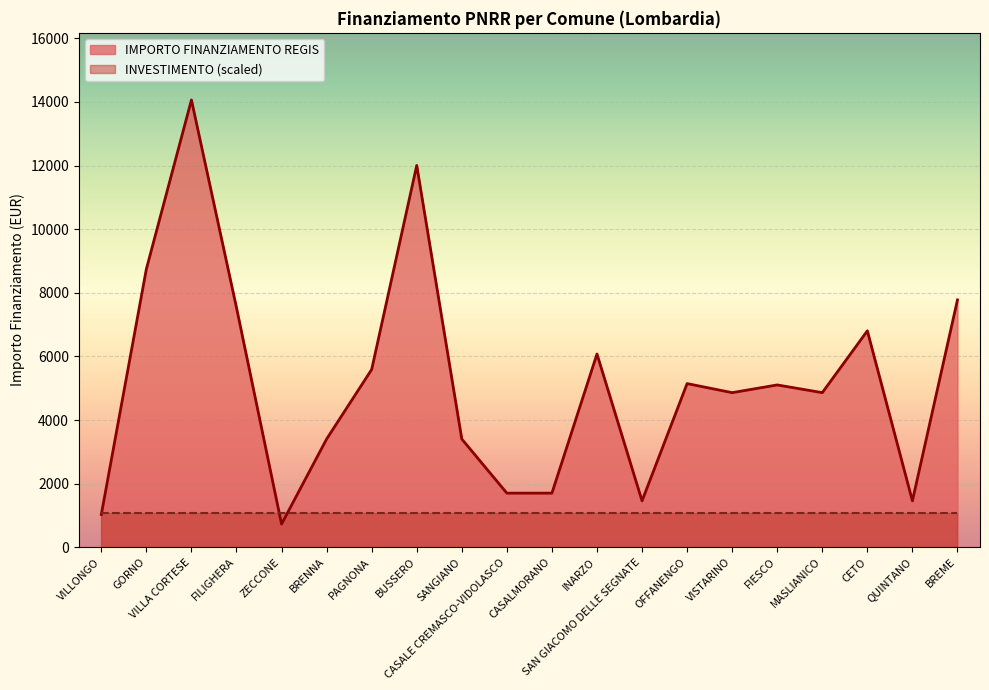

What is the average value?

5172